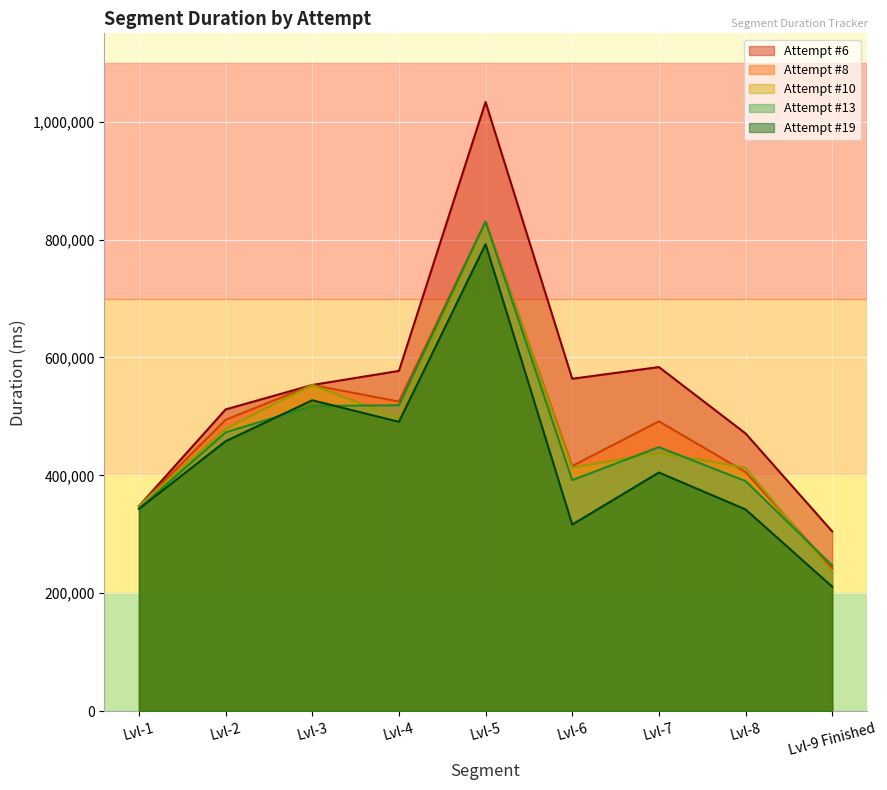

What is the approximate value of Attempt #8 at Lvl-1, to the nearest 50?

347750